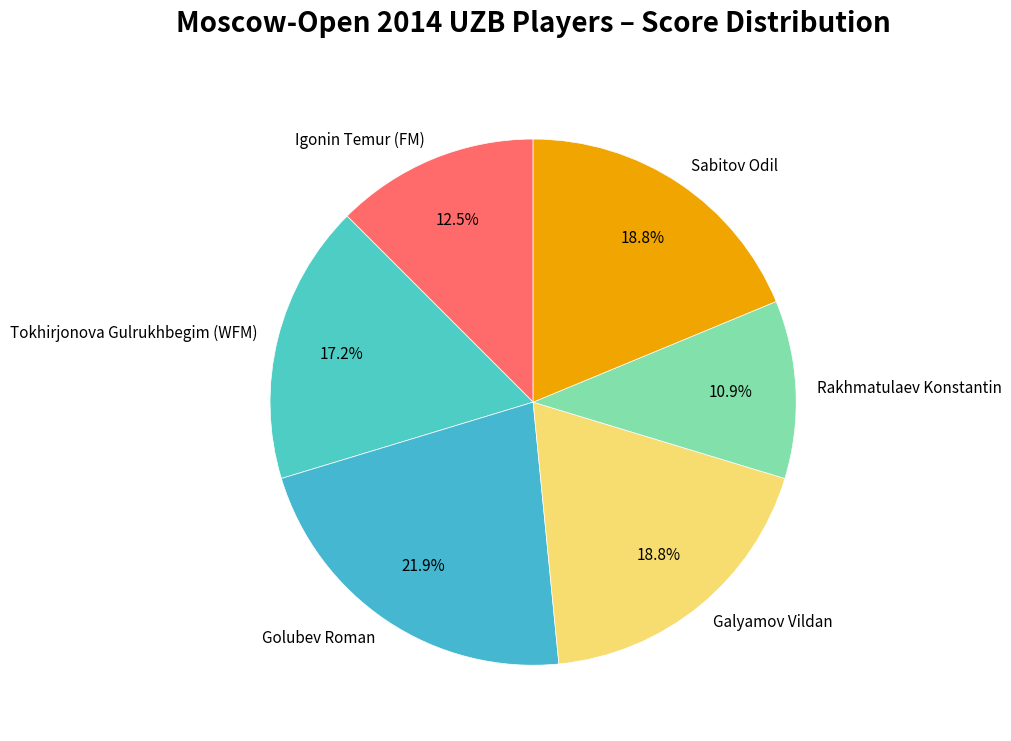

True or false: Igonin Temur (FM) accounts for 23% of the total.

False